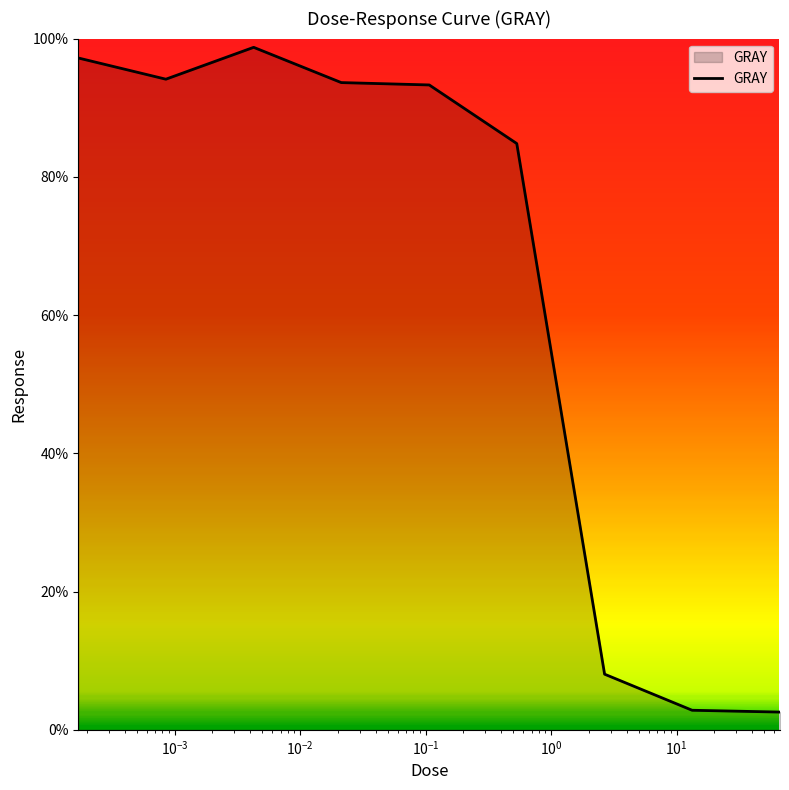

What is the smallest value displayed?

2.6